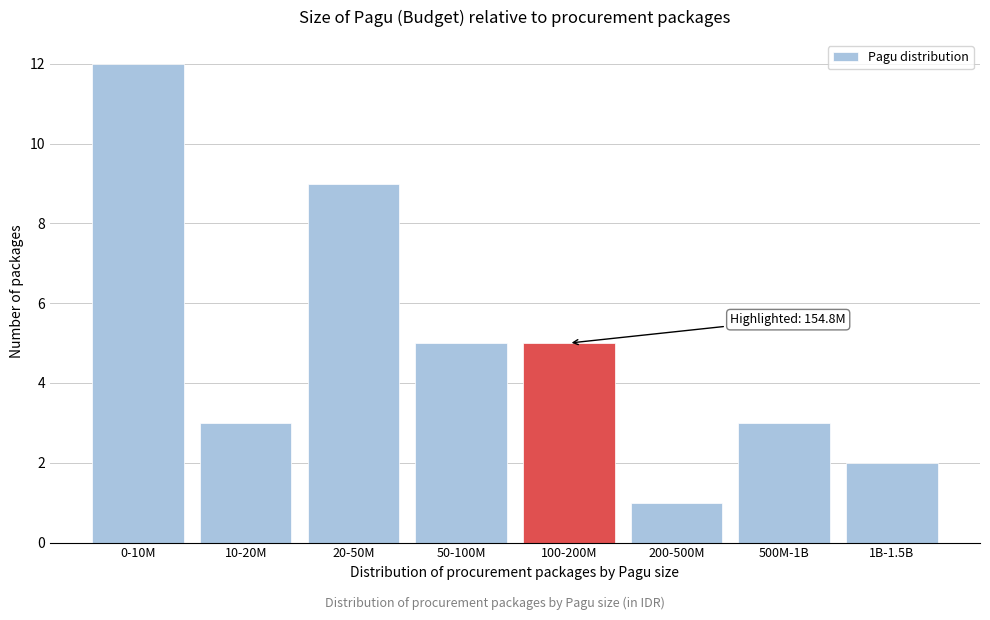

Reading left to right, list all the values displayed in this chart.

0-10M=12	10-20M=3	20-50M=9	50-100M=5	100-200M=5	200-500M=1	500M-1B=3	1B-1.5B=2